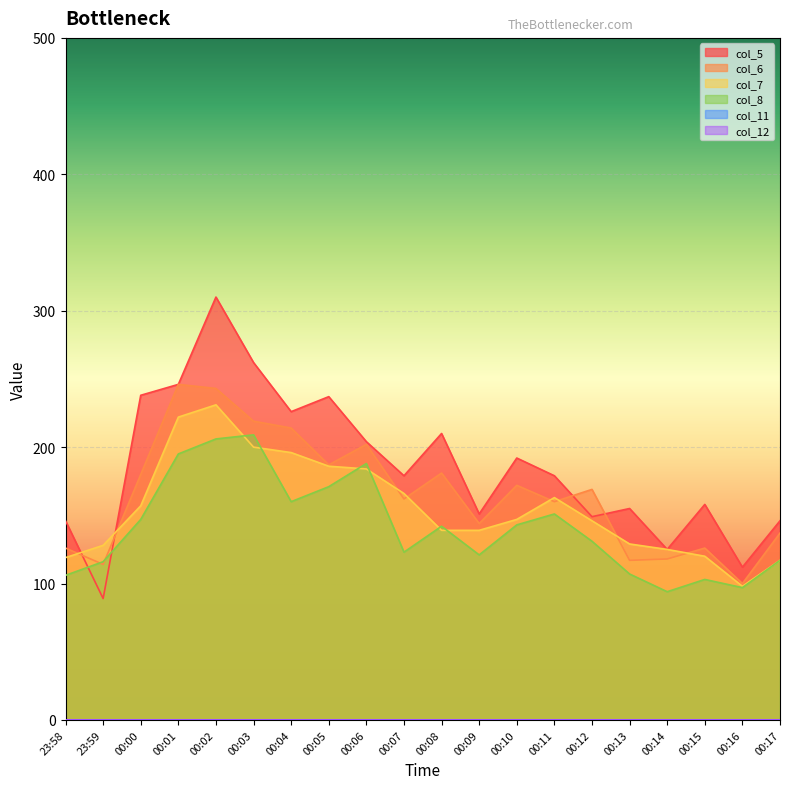

What is the label of the 7th point from the right?

00:11